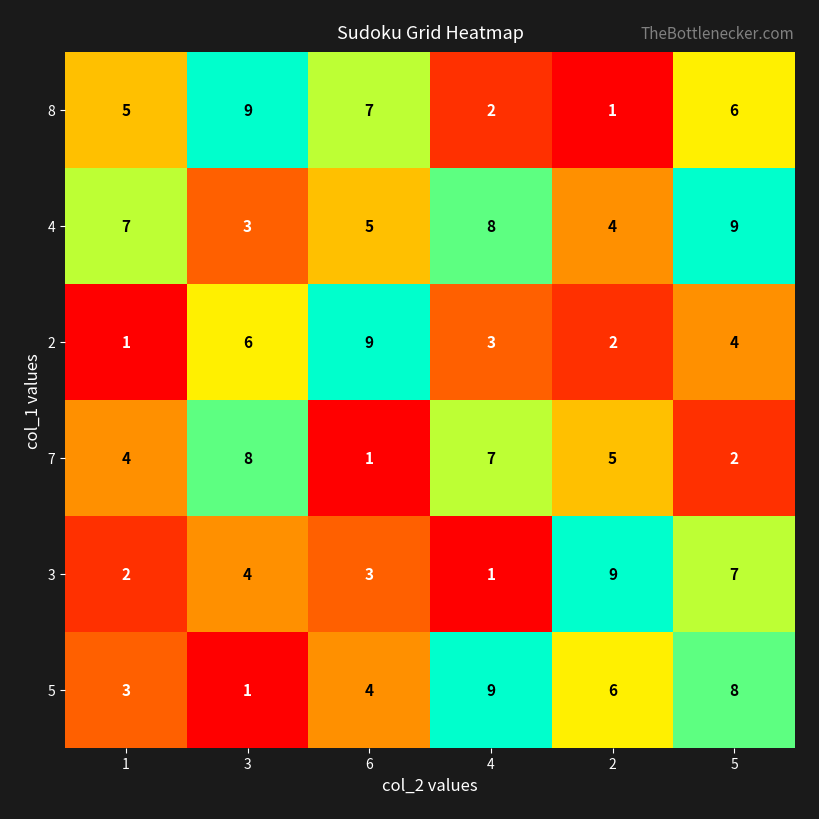

Count the 2 values in the range 2 to 6.

4